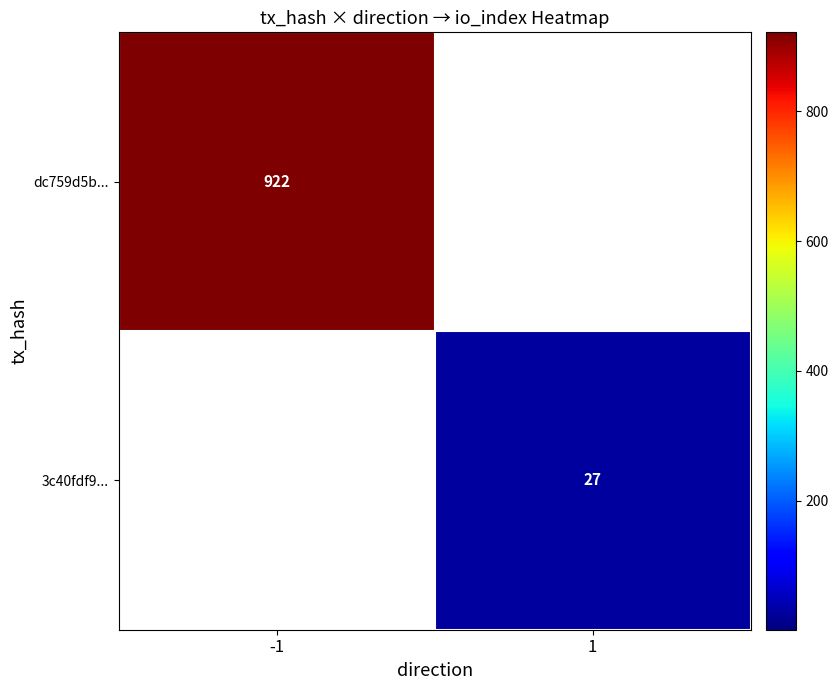

The value of dc759d5b... at -1 is 922. True or false?

True